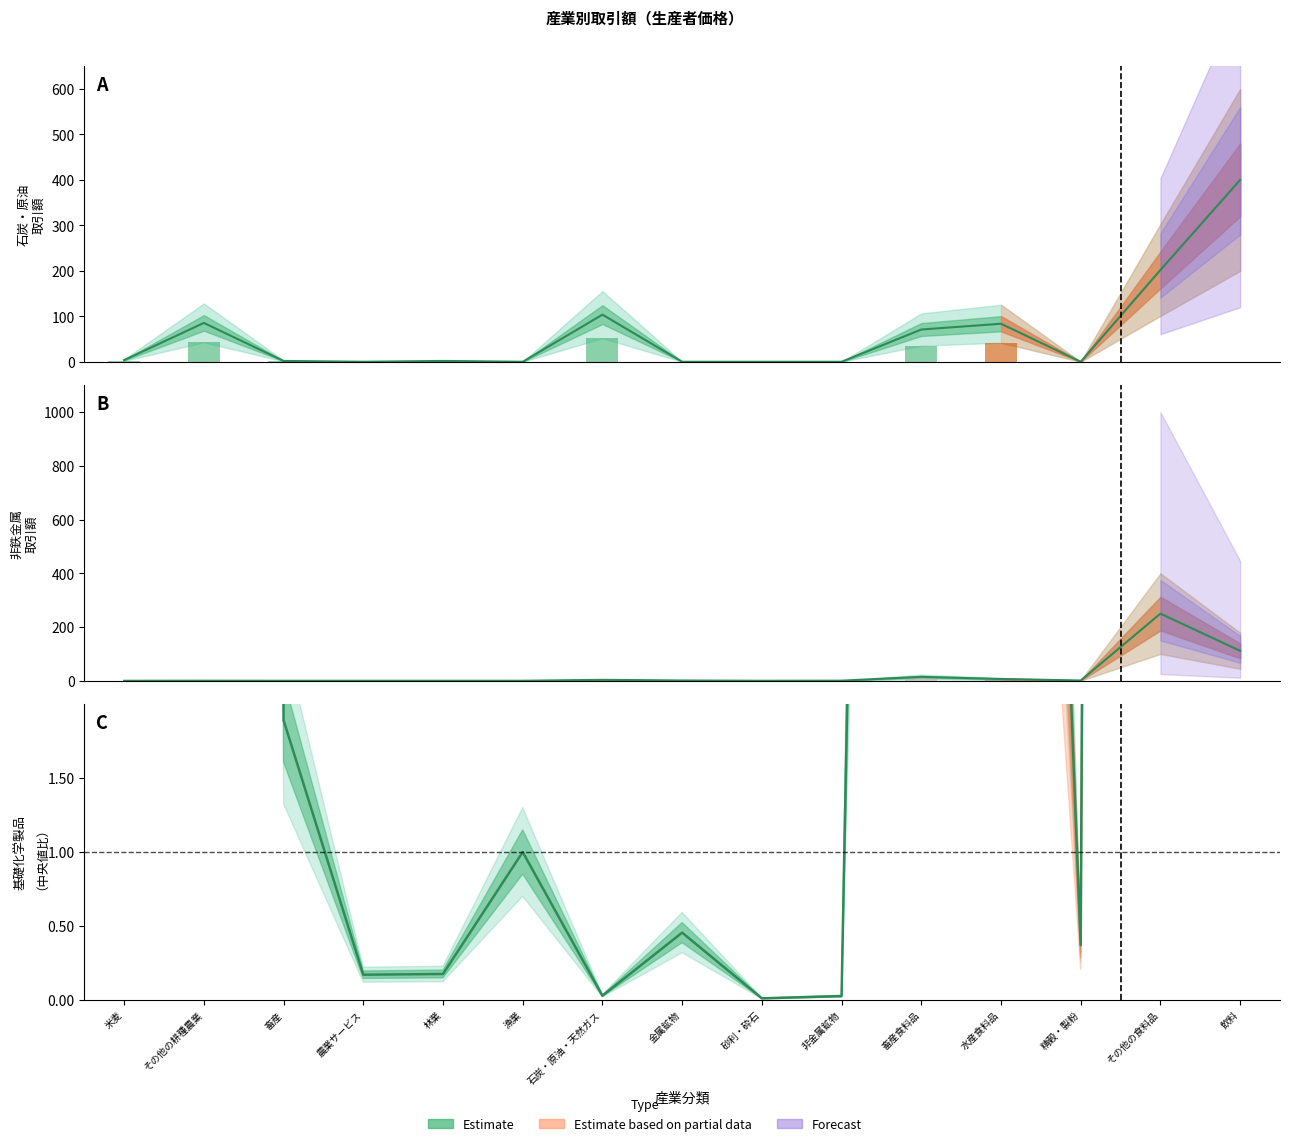

What is the value of the 基礎化学製品 bar at the 8th from the left?

0.5